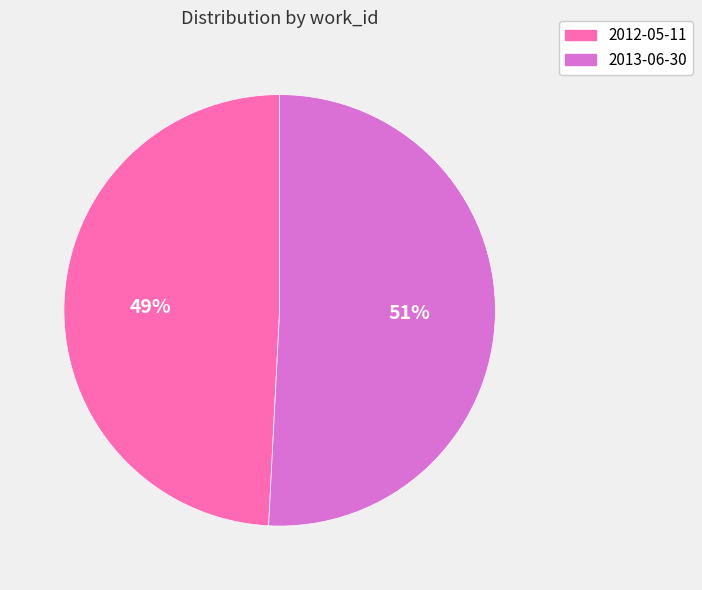

To the nearest percent, what is the difference between the largest and smallest slice percentages?

2%